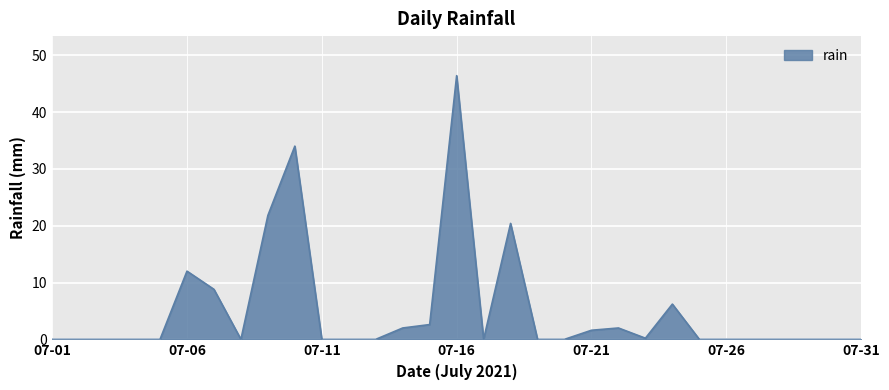

What is the difference between the maximum and minimum values?

46.4